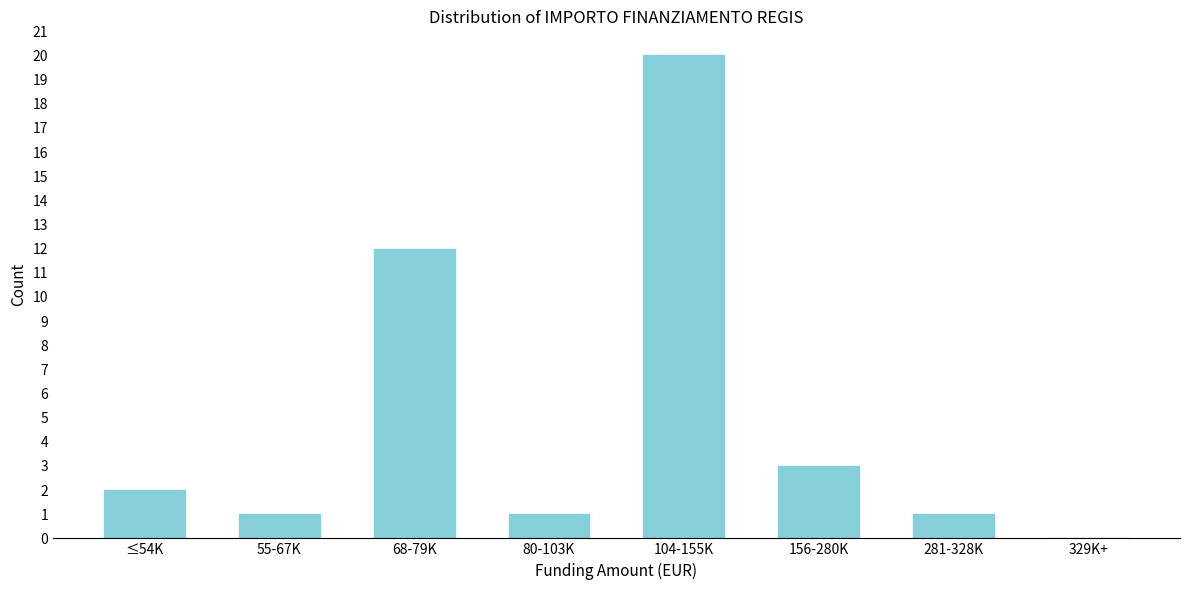

Reading left to right, transcribe all the data shown in this chart.

≤54K=2	55-67K=1	68-79K=12	80-103K=1	104-155K=20	156-280K=3	281-328K=1	329K+=0